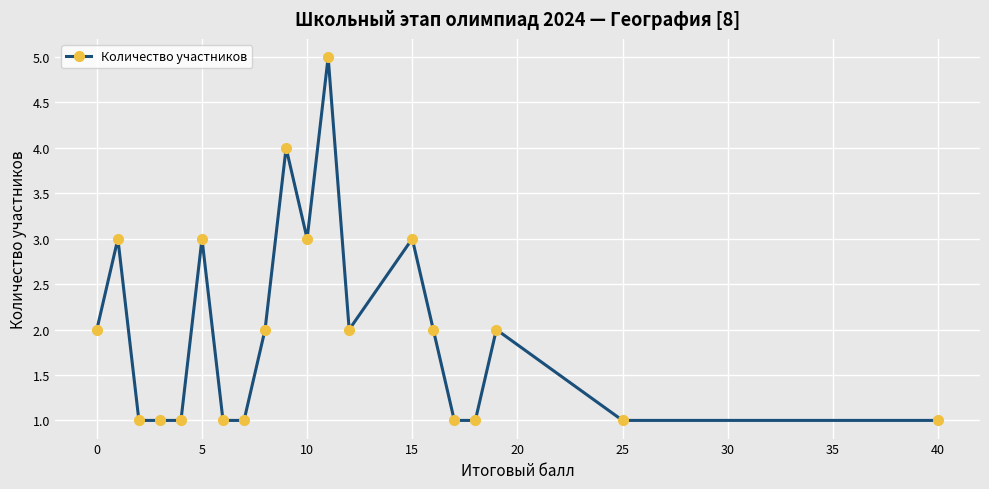

Reading right to left, list all the values displayed in this chart.

1	1	2	1	1	2	3	2	5	3	4	2	1	1	3	1	1	1	3	2